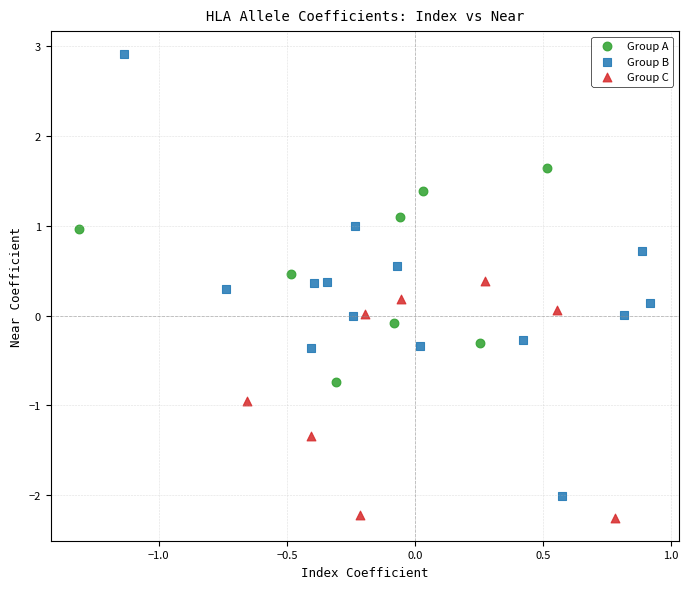

Which series has the widest spread of Y values?

Group B